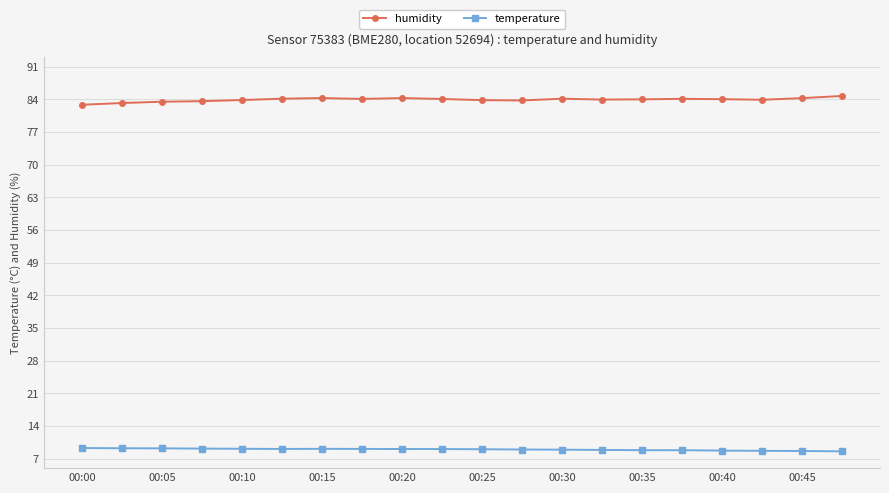

What is the sum of all humidity values?

1679.2